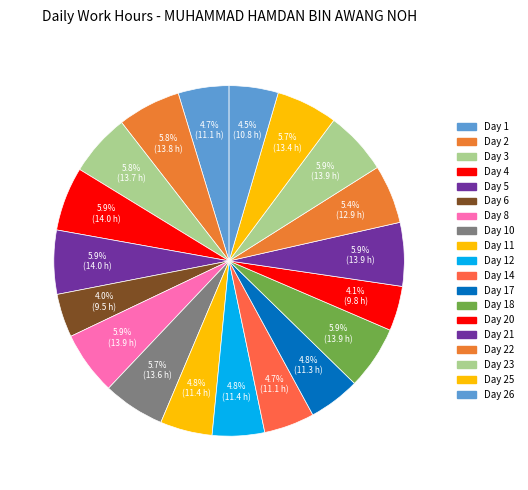

Is it true that Day 4 is 6% of the pie?

True